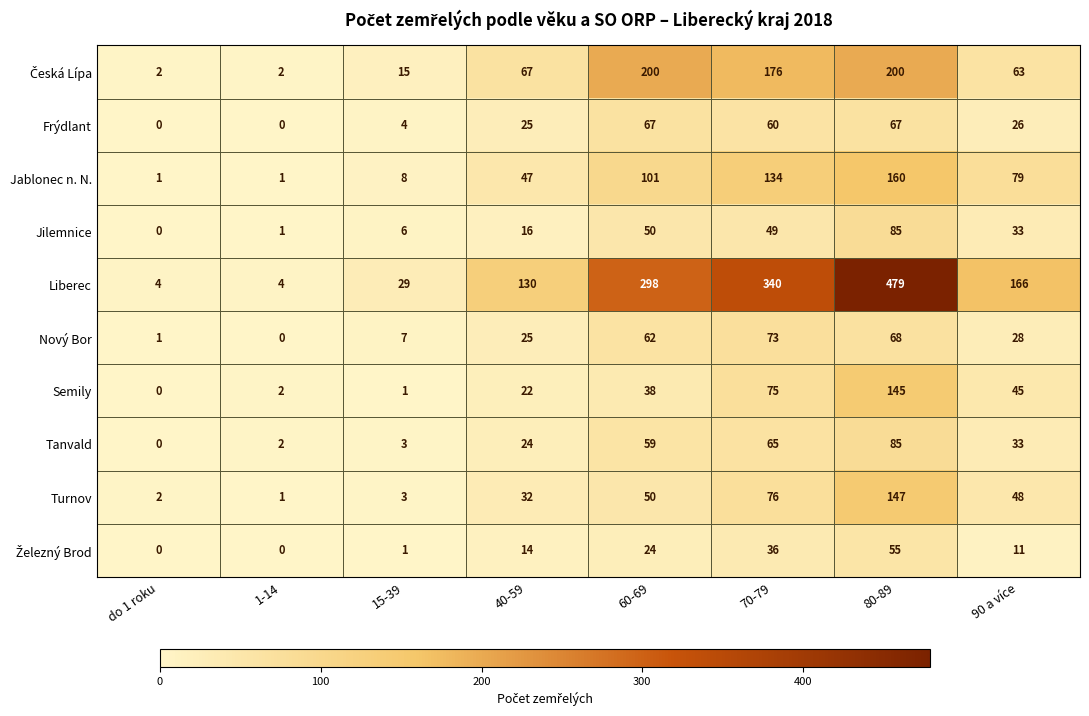

List the labels in order of Turnov value, largest first.

80-89, 70-79, 60-69, 90 a více, 40-59, 15-39, do 1 roku, 1-14